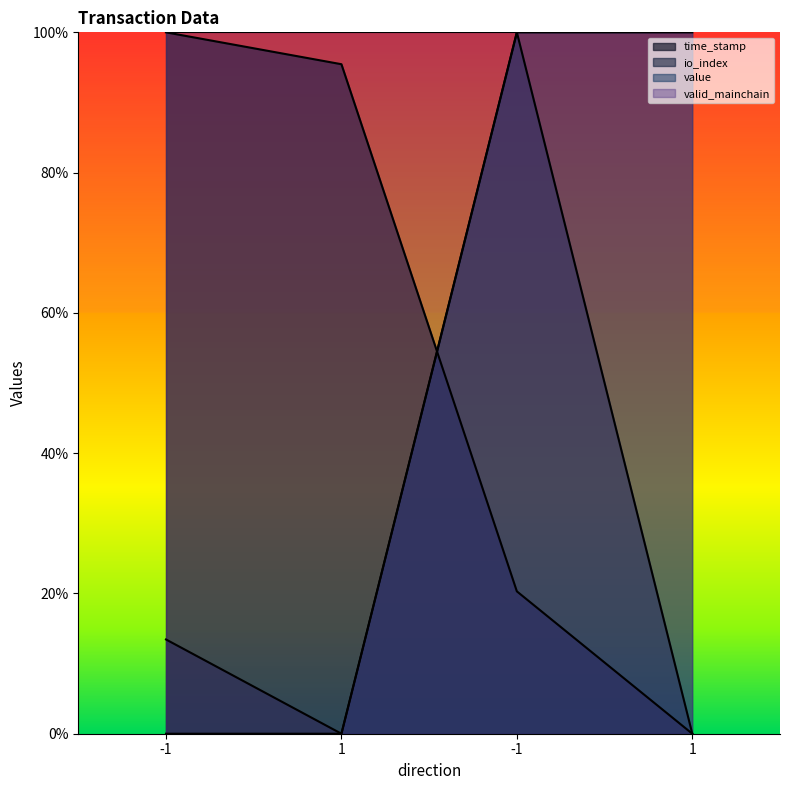

What is the label of the 4th point from the right?

-1